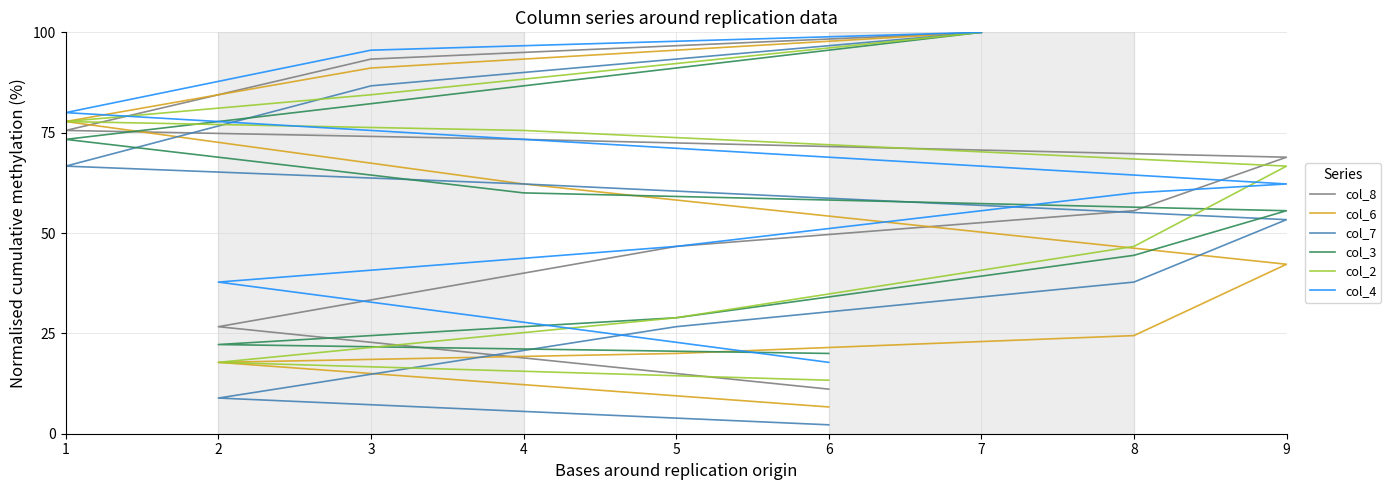

True or false: col_7 and col_3 intersect in this chart.

True